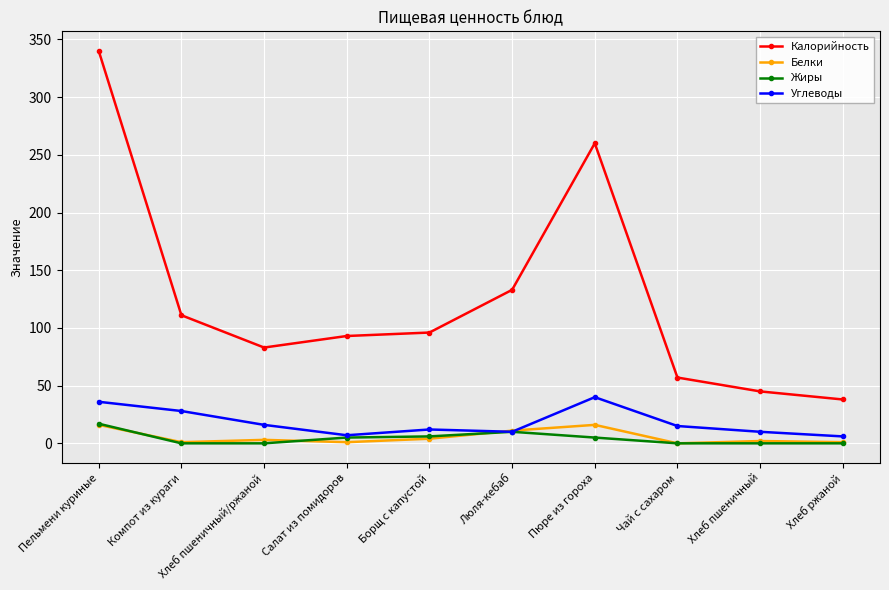

Is it true that Калорийность equals 260 at Пюре из гороха?

True